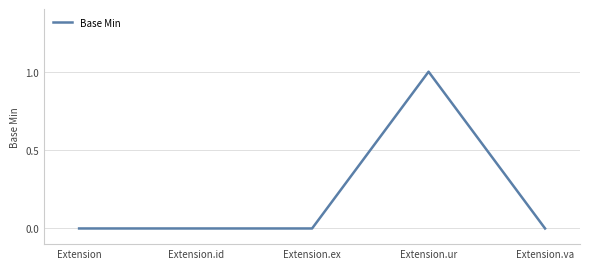

True or false: the data shows 1 at Extension.ur.

True